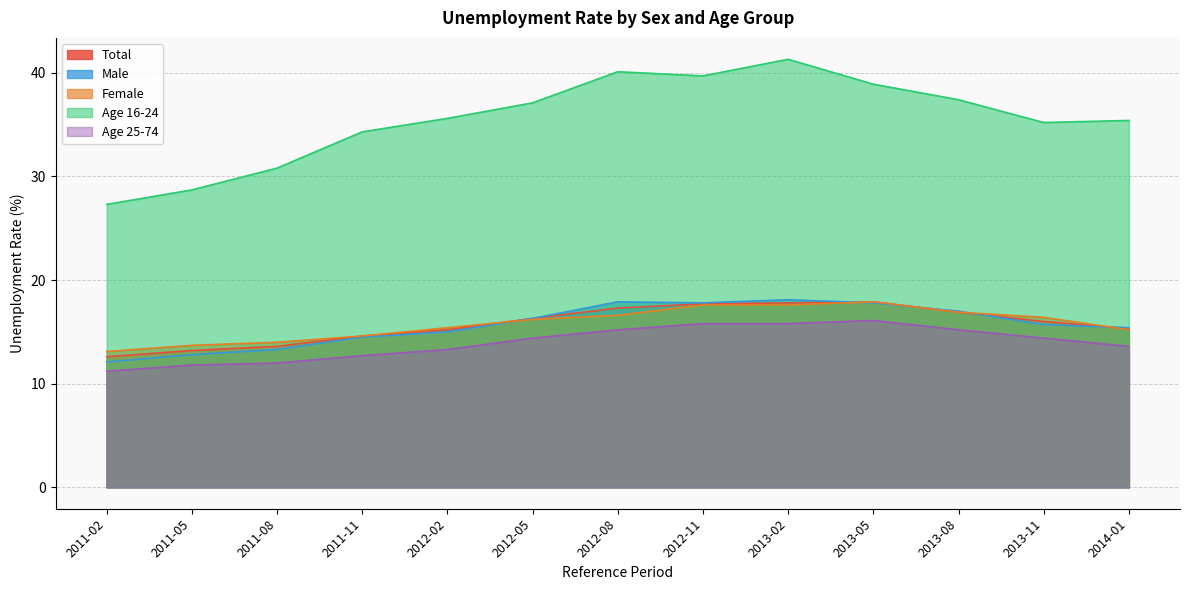

What position from the right is 2013-11?

2